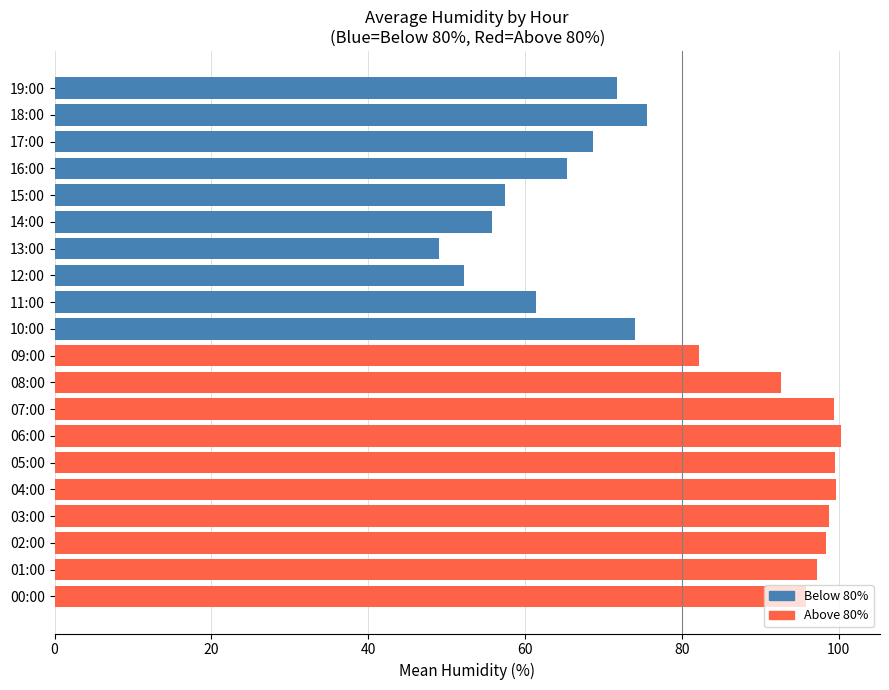

What is the sum of all values?

1594.7